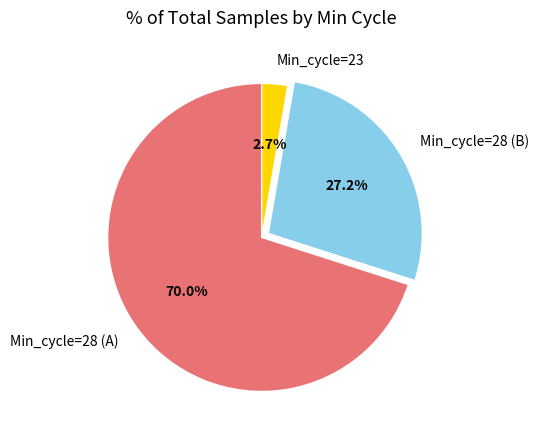

Is the sum of Min_cycle=23 and Min_cycle=28 (A) greater than half?

Yes